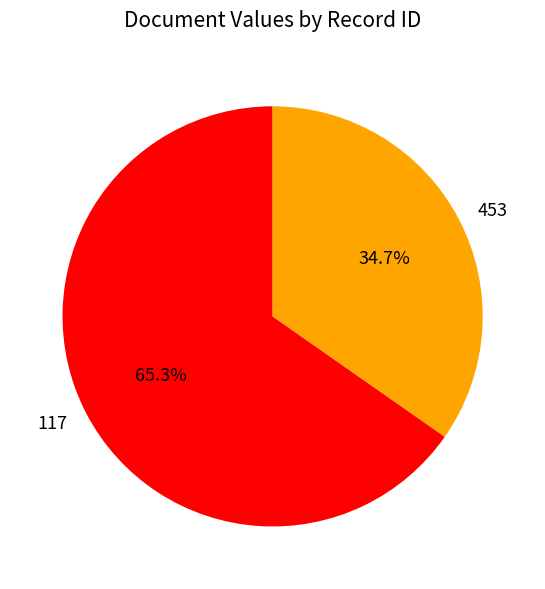

Is it true that 453 is 35% of the pie?

True